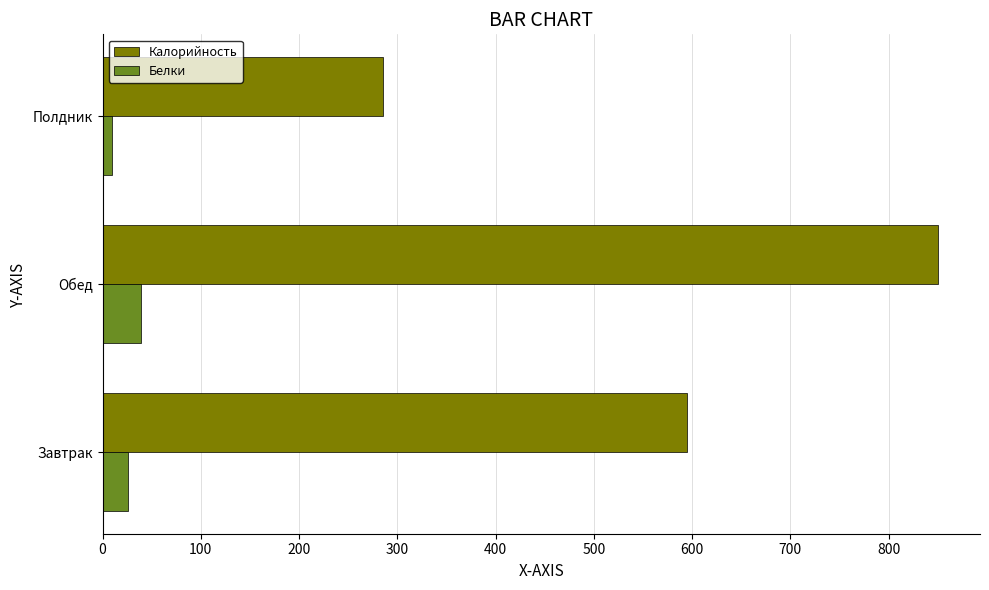

Rank the series by their average value, from lowest to highest.

Белки, Калорийность